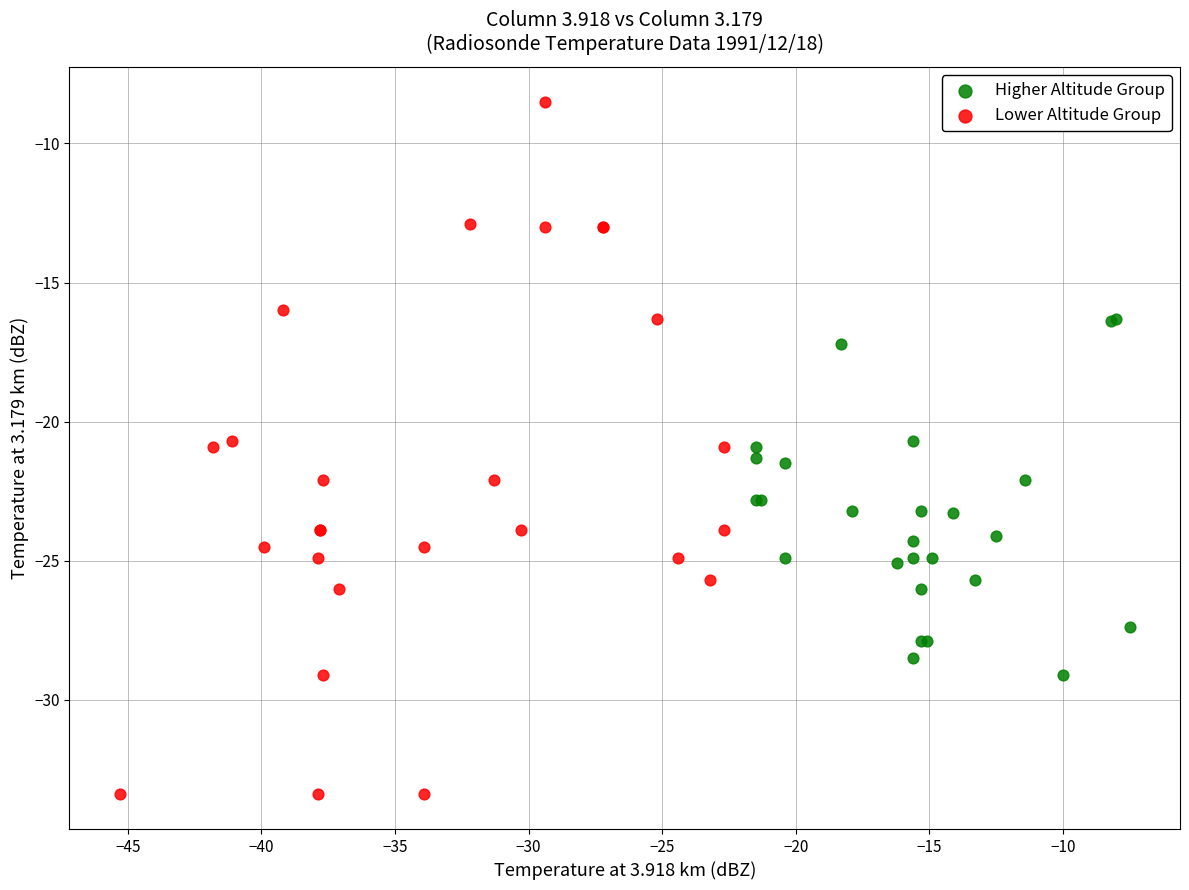

Which series has the largest Y range (max minus min)?

Lower Altitude Group